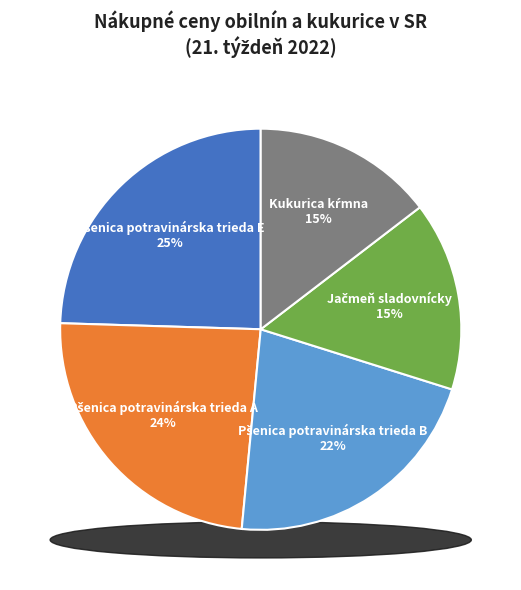

What percentage is the Jačmeň sladovnícky slice, to the nearest percent?

15%